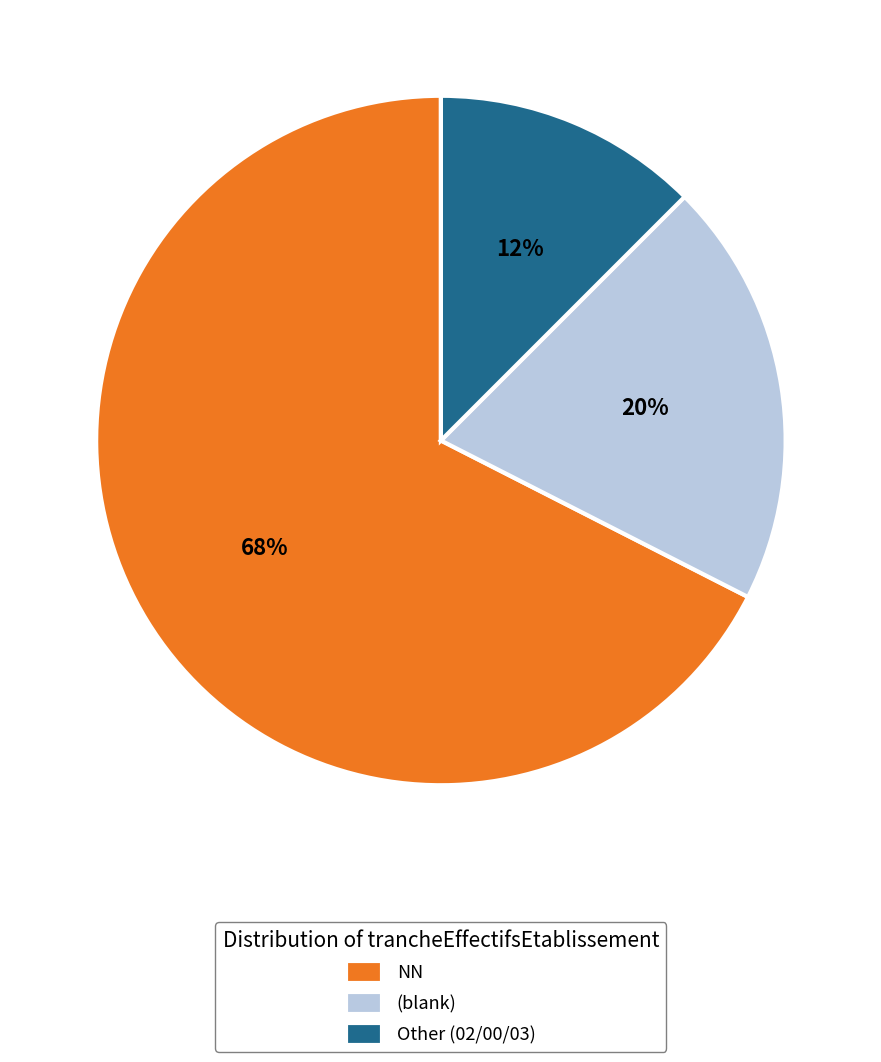

To the nearest percent, what is the average slice percentage?

33%